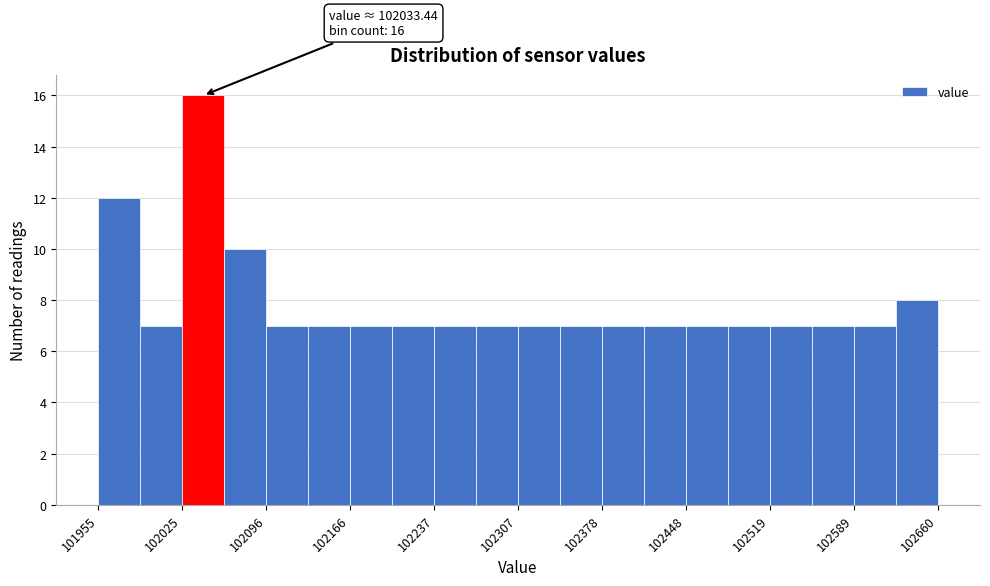

Read against the x-axis, roughly where is the centre of the tallest bar?

102040